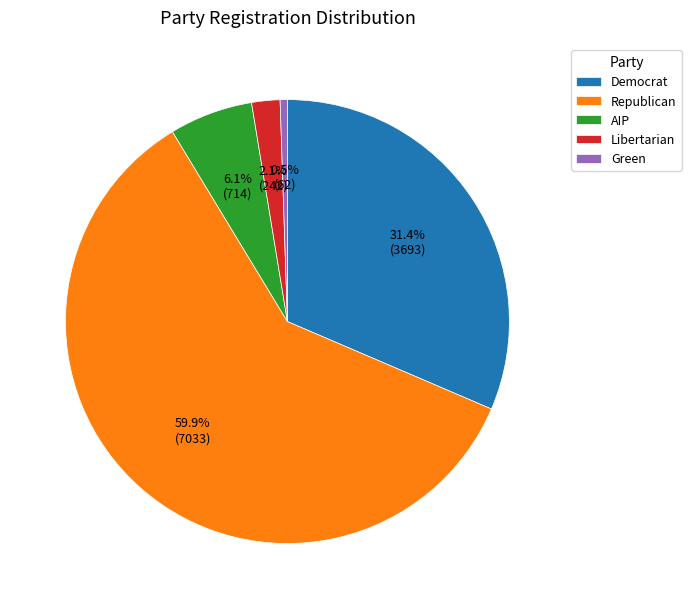

What portion of the pie excludes AIP?

93.9%